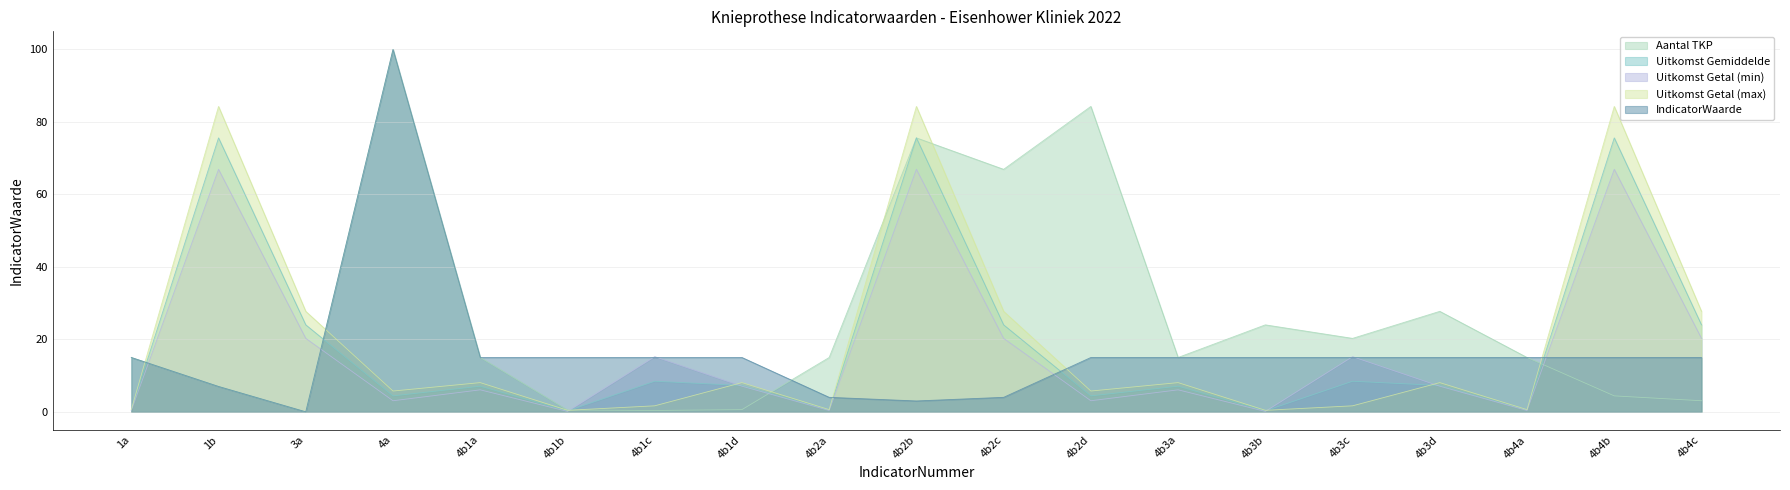

How many lines are shown in the chart?

5